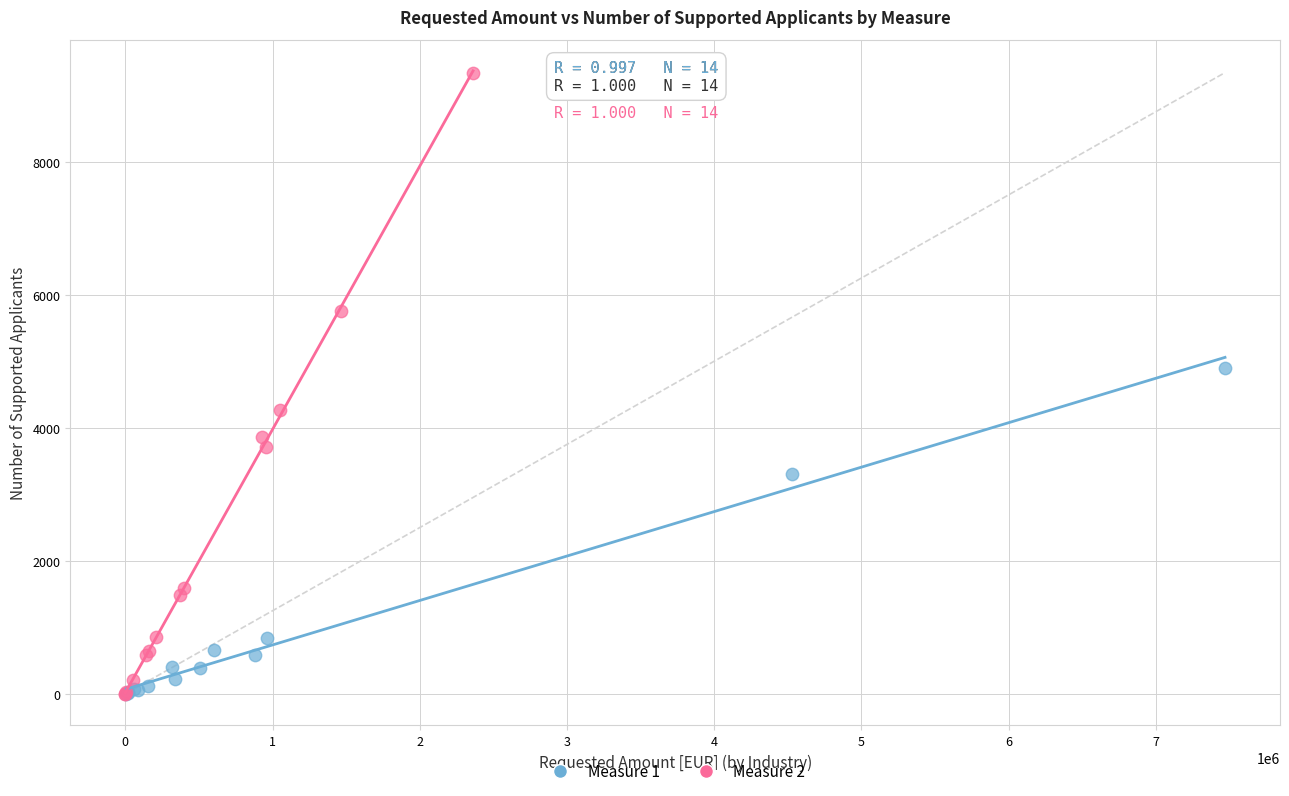

Which series has the largest Y range (max minus min)?

Measure 2